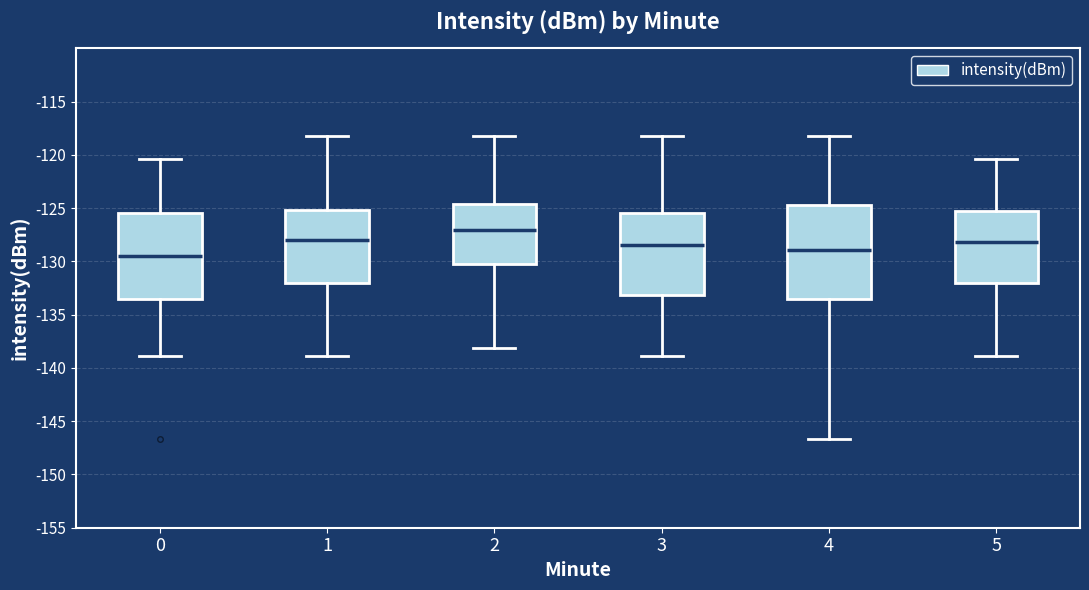

Which box's median line is the lowest?

0